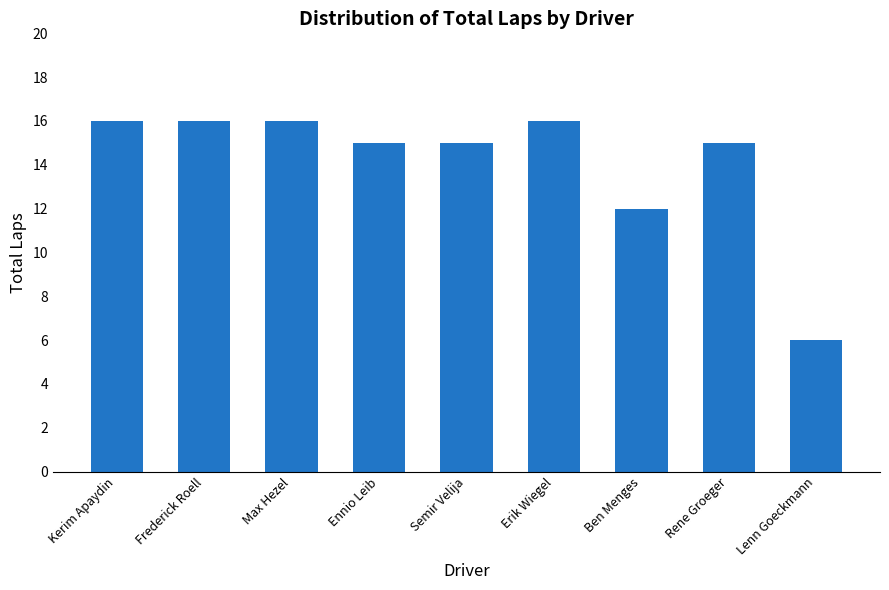

What value does the data have at Kerim Apaydin, to the nearest 10?

20